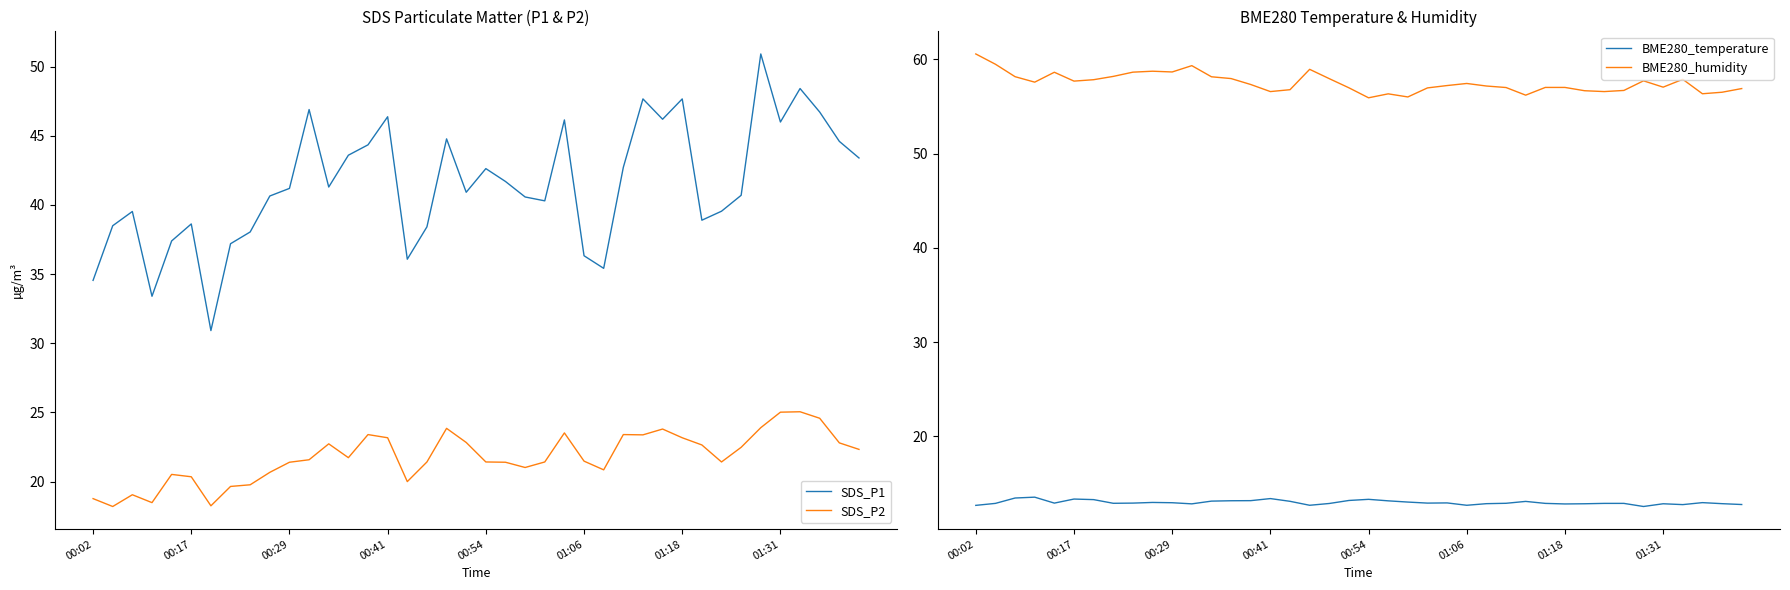

The value of SDS_P1 at 21 is 17.9. True or false?

False